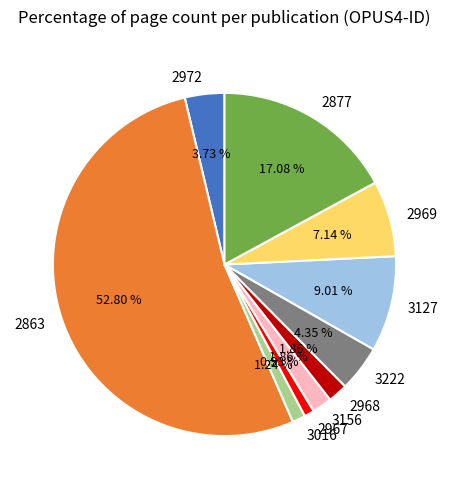

How many segments does this pie chart have?

10